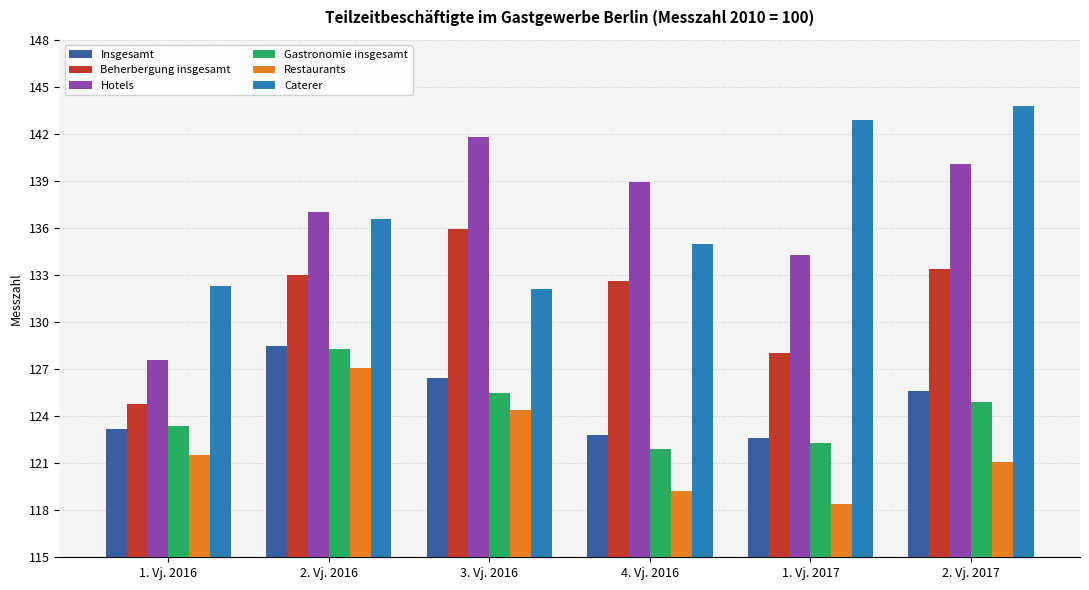

What is the average value of the Hotels series?

136.6